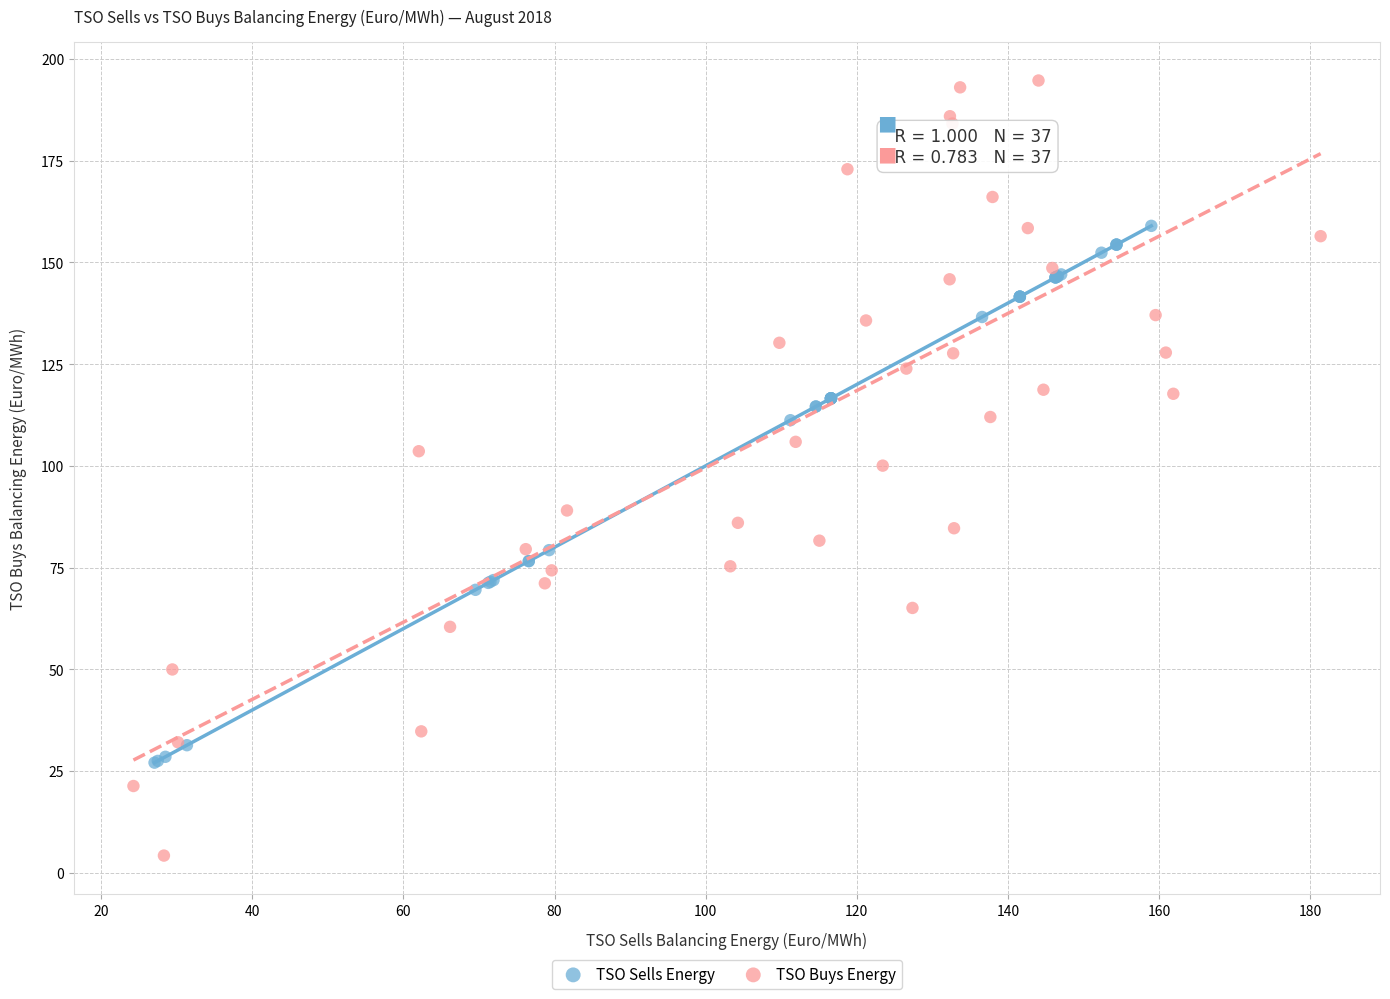

What are all the series names shown in the legend?

TSO Sells Energy, TSO Buys Energy